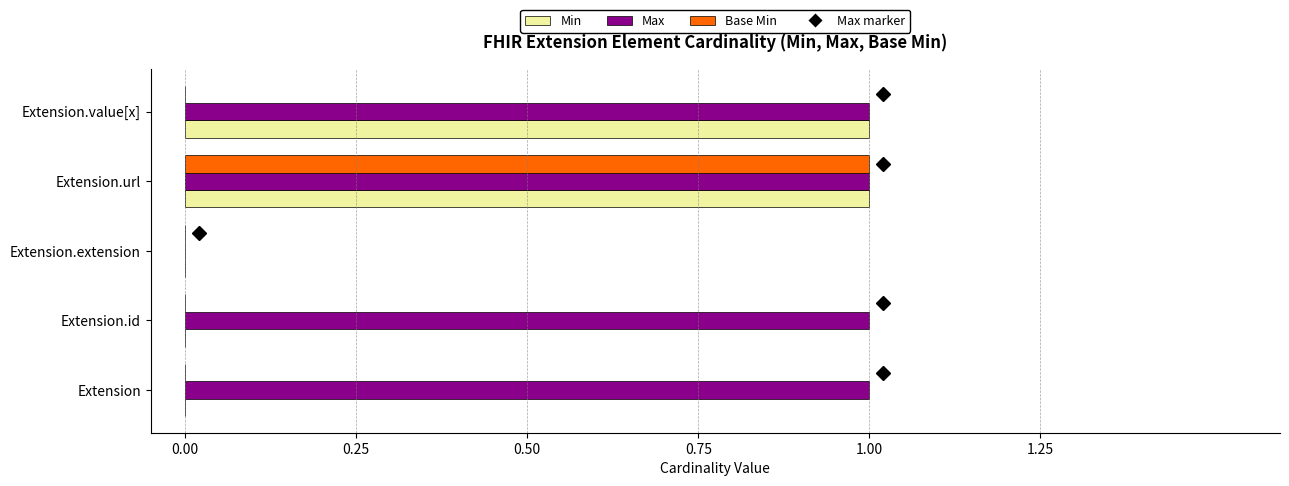

At which label does Base Min reach its peak?

Extension.url